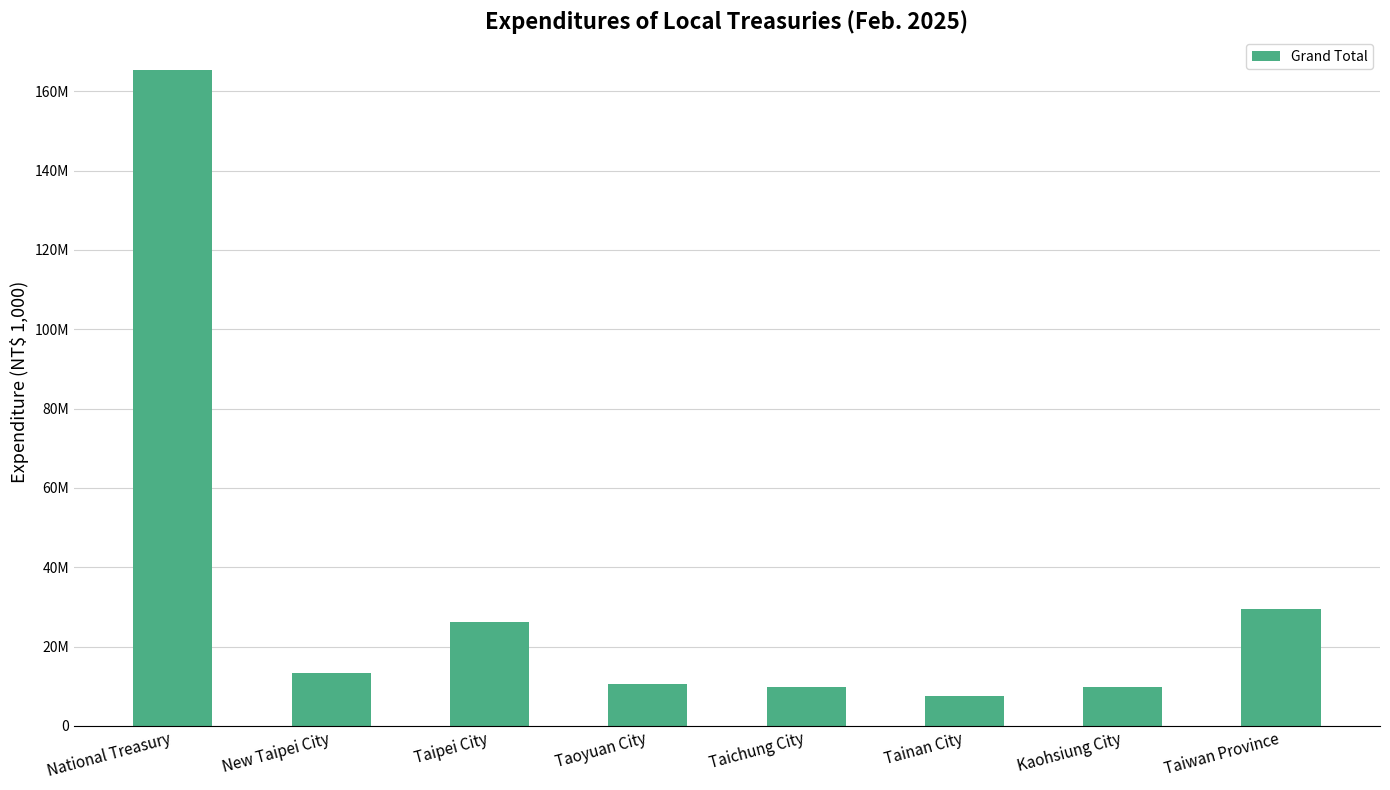

What is the average value?

33973846